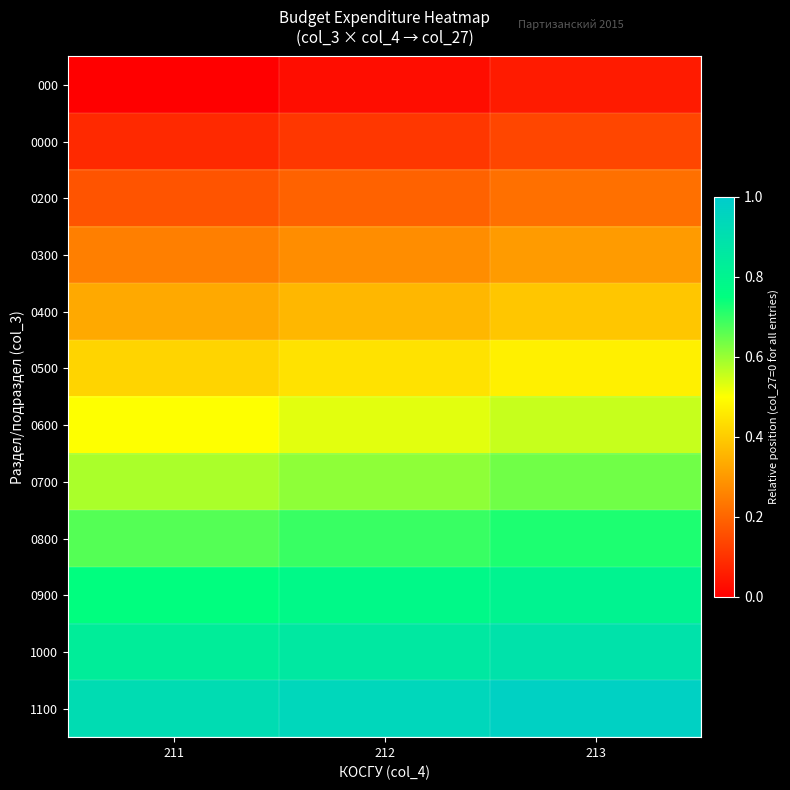

At which category is the sum across all series the highest?

213